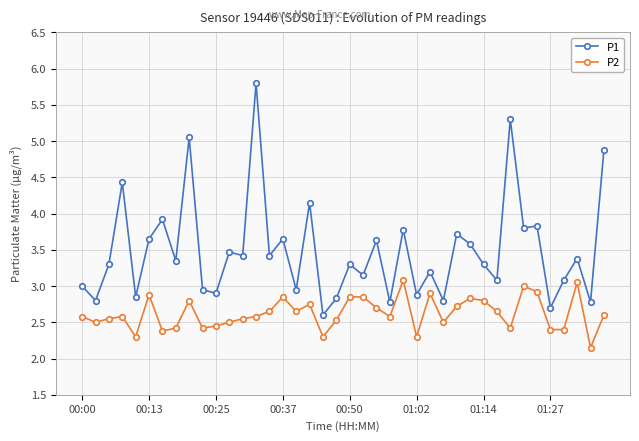

True or false: P1 and P2 intersect in this chart.

False